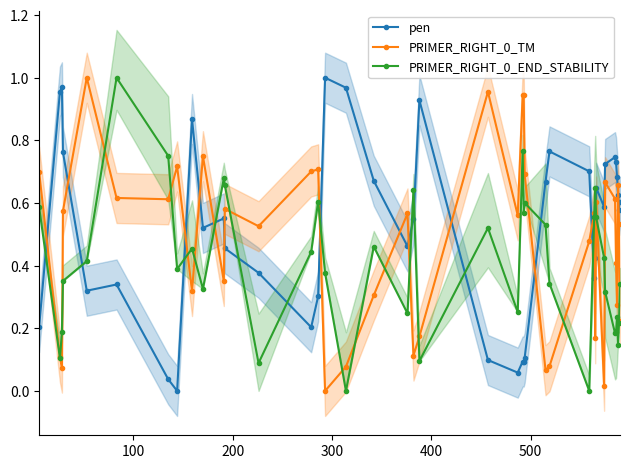

What are all the series names shown in the legend?

pen, PRIMER_RIGHT_0_TM, PRIMER_RIGHT_0_END_STABILITY